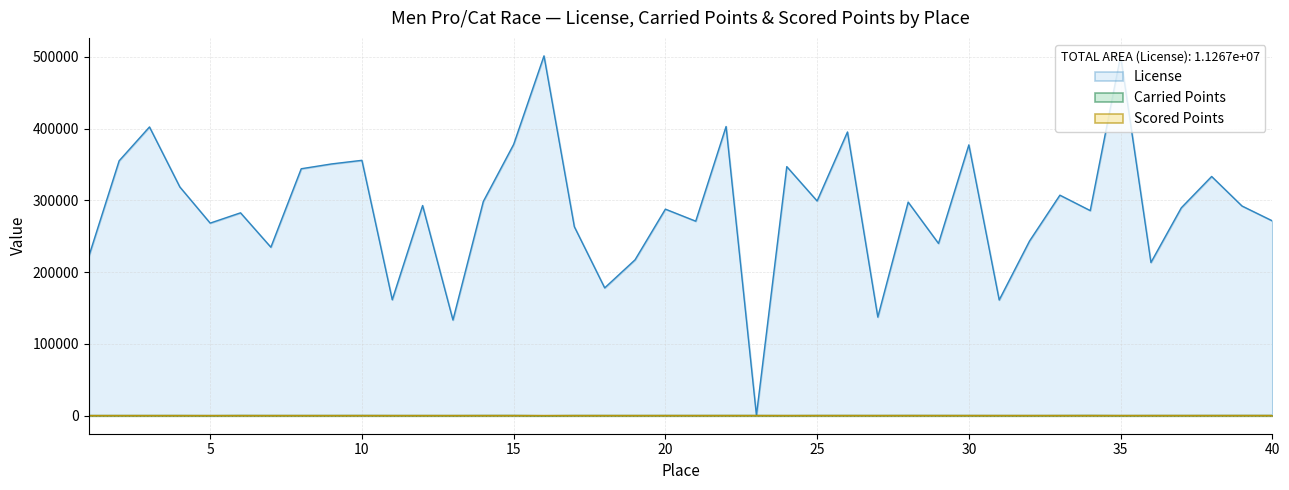

What is the difference between the Scored Points values at 8 and 29?

36.0